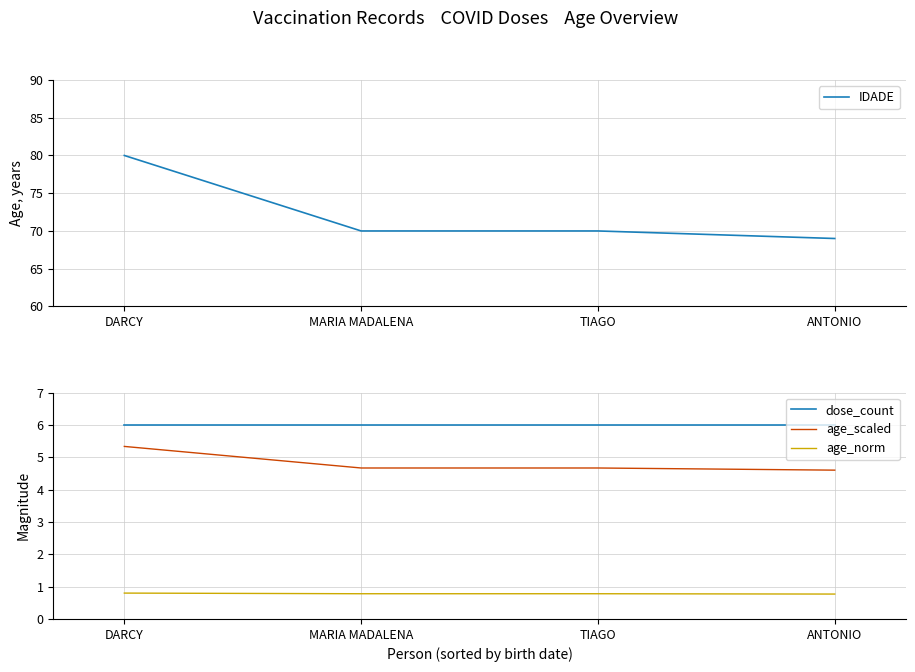

Rank the categories by age_norm value from highest to lowest.

DARCY, MARIA MADALENA, TIAGO, ANTONIO